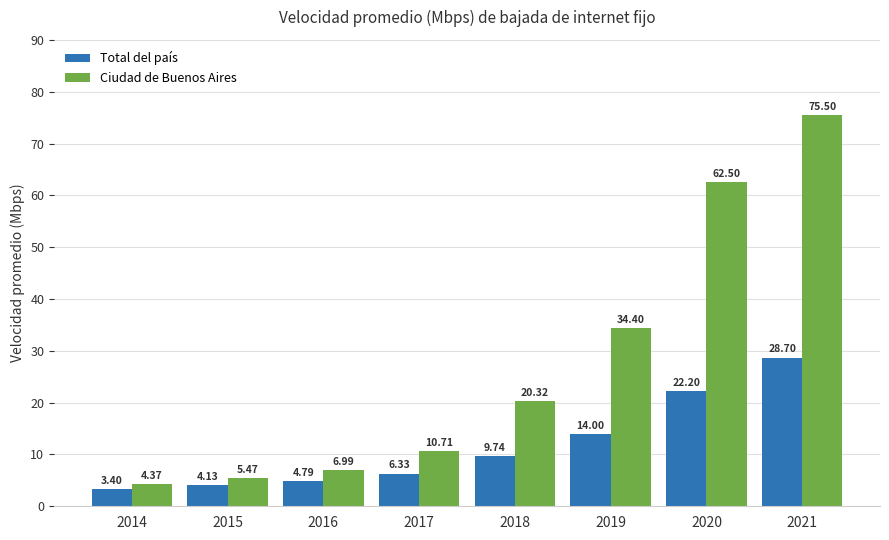

Does the chart contain any negative values?

No